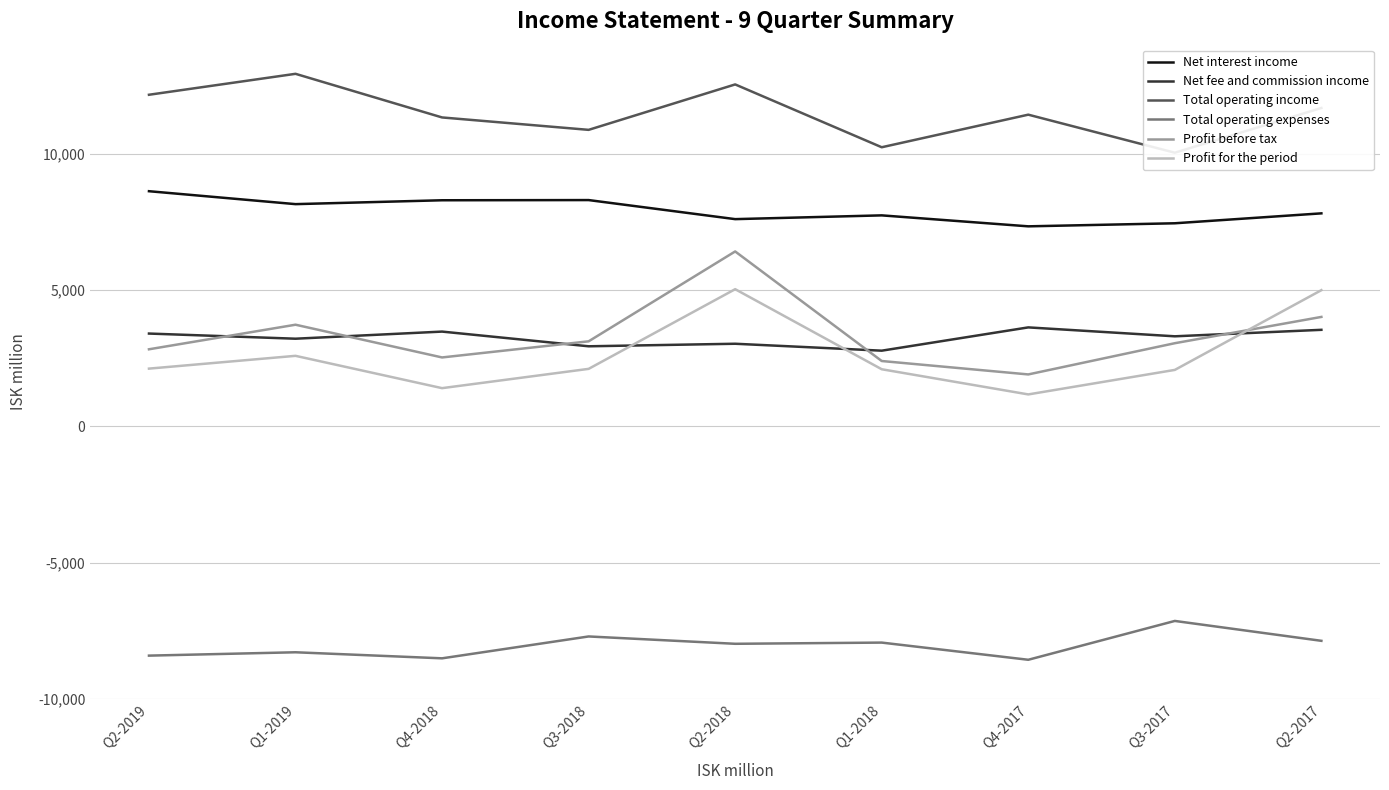

List the series in order of their peak value, lowest first.

Total operating expenses, Net fee and commission income, Profit for the period, Profit before tax, Net interest income, Total operating income